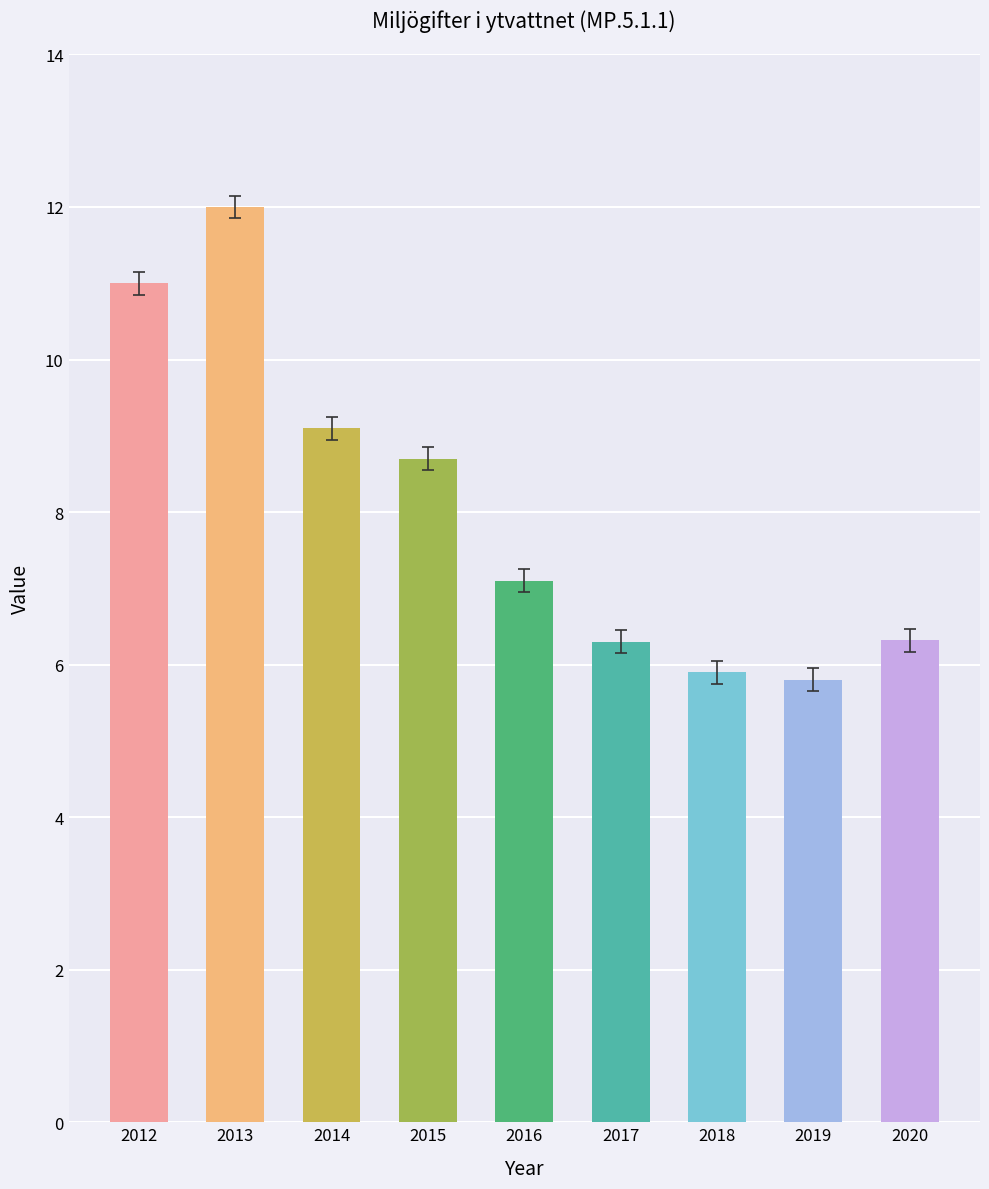

Does the chart contain any negative values?

No